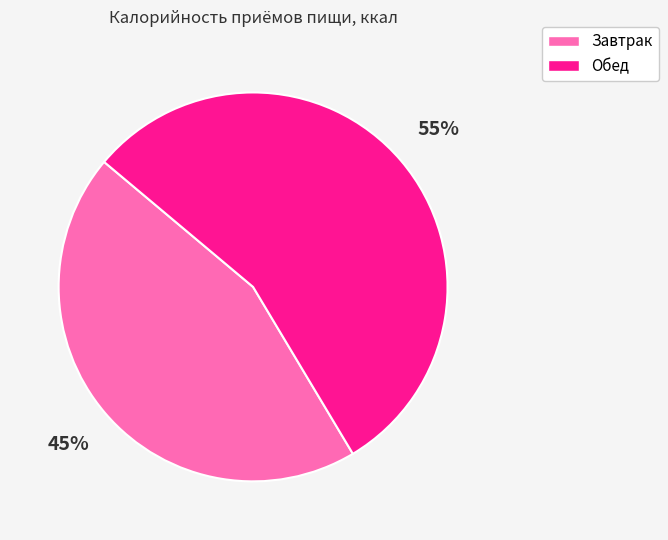

What is the majority slice?

Обед